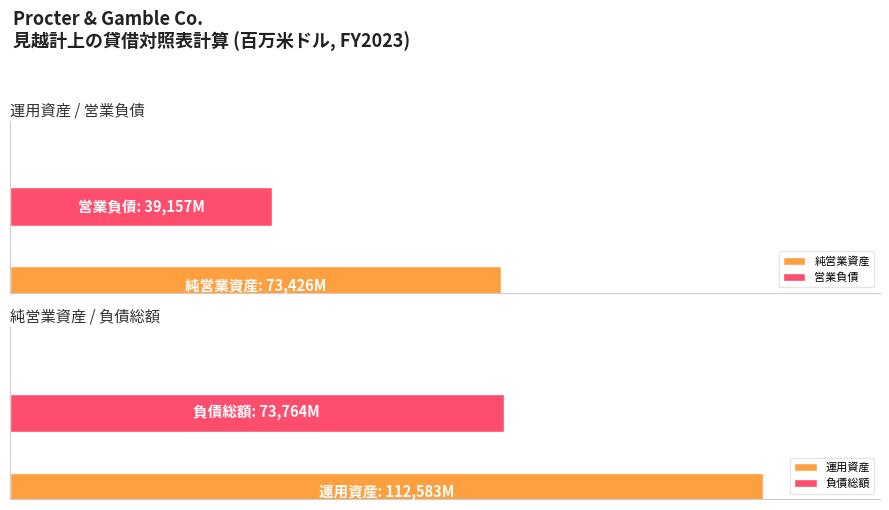

Rank the series at 2021-06-30 from highest to lowest value.

運用資産, 負債総額, 純営業資産, 営業負債